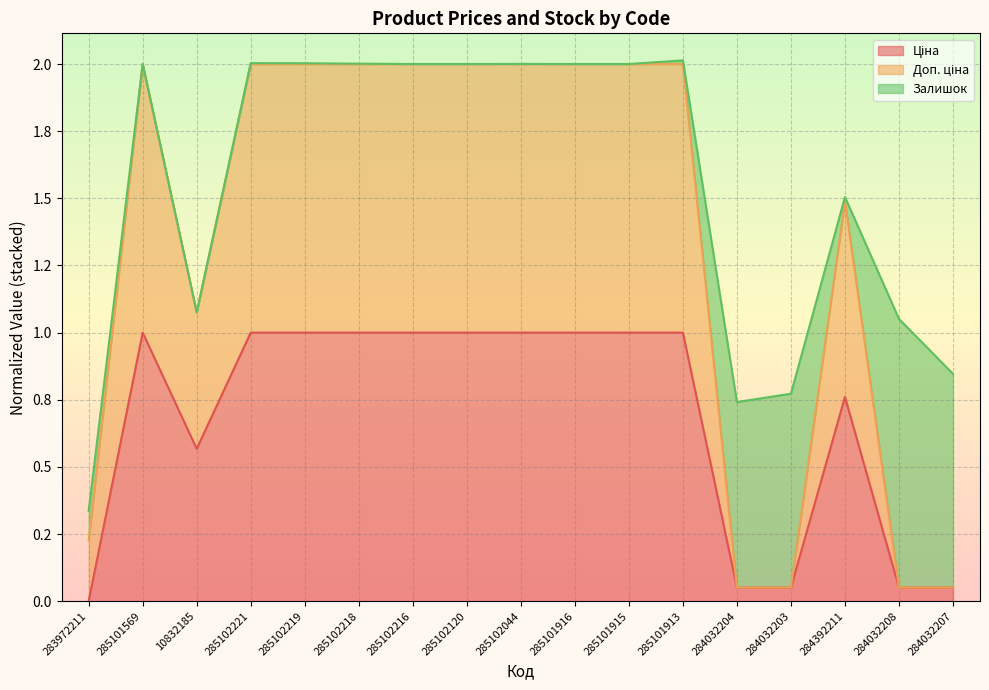

How many interior local peaks does the Ціна series have?

2